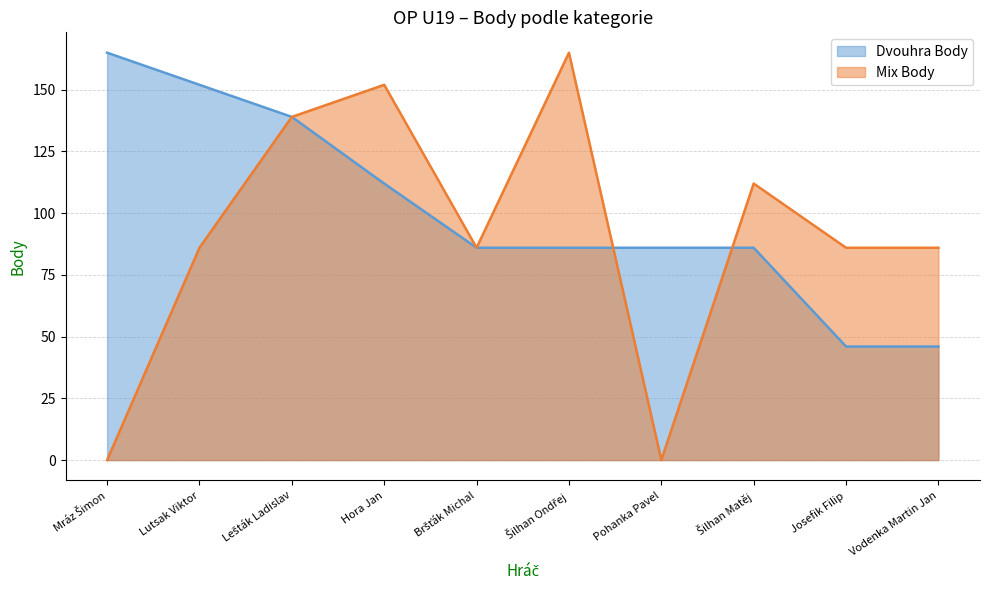

Where is Mix Body nearest to the value 82?

Lutsak Viktor